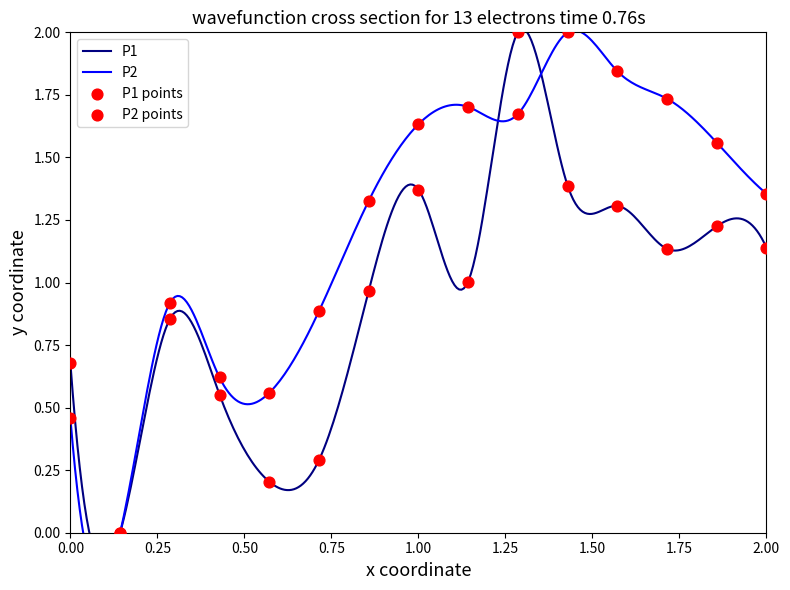

Which series reaches the minimum Y coordinate?

P1